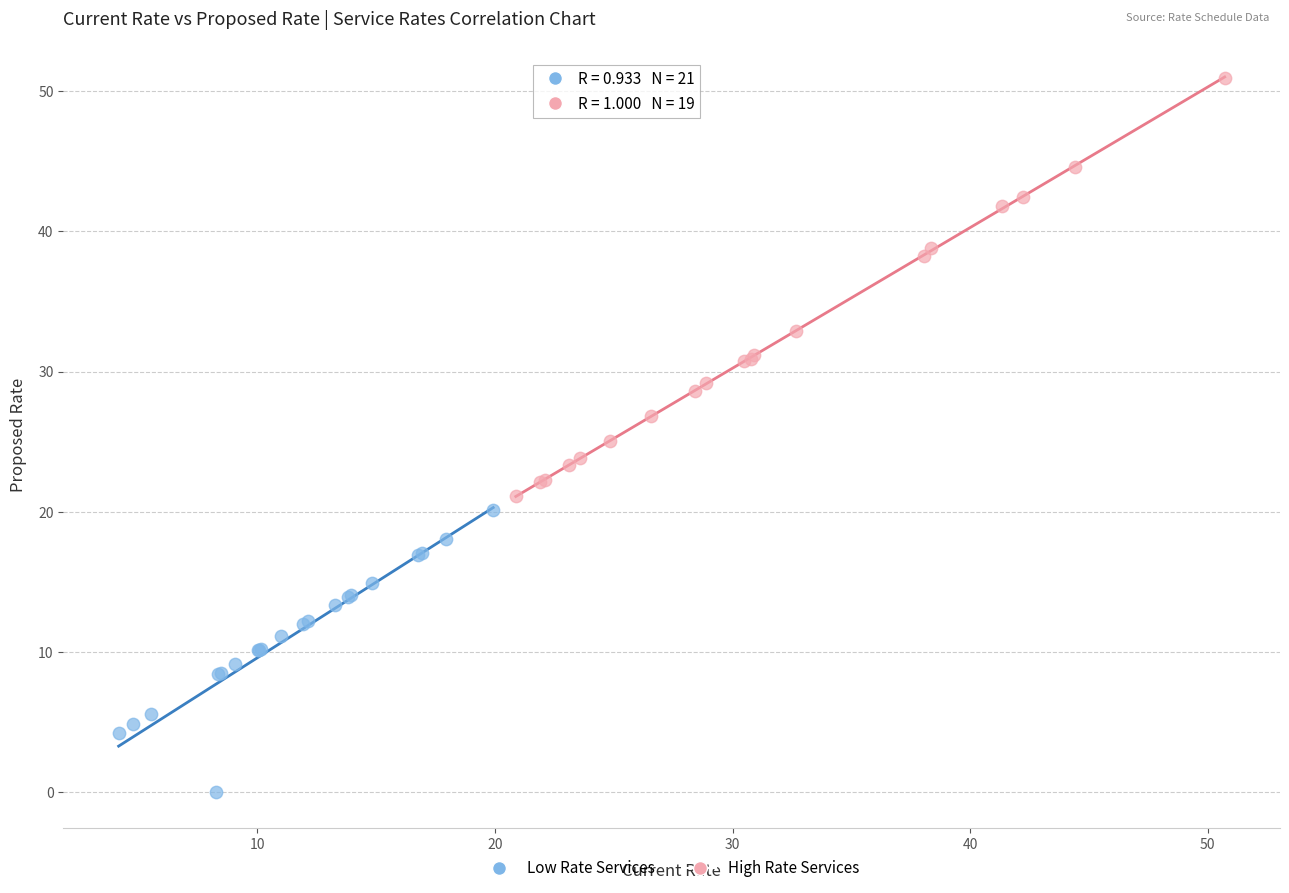

Which series has the largest Y range (max minus min)?

High Rate Services